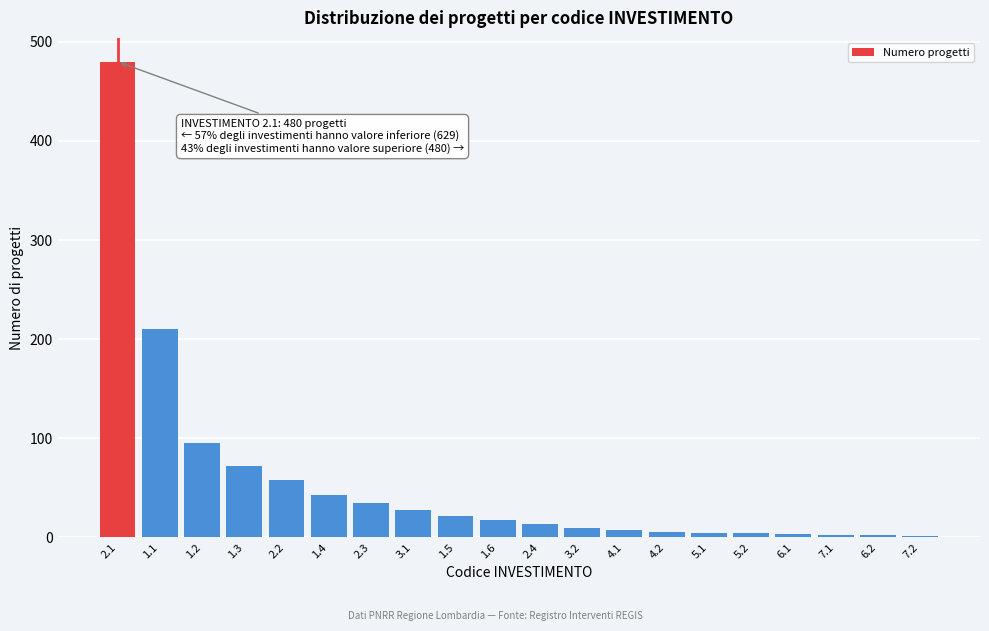

Is it true that the value at 1.3 is 72?

True